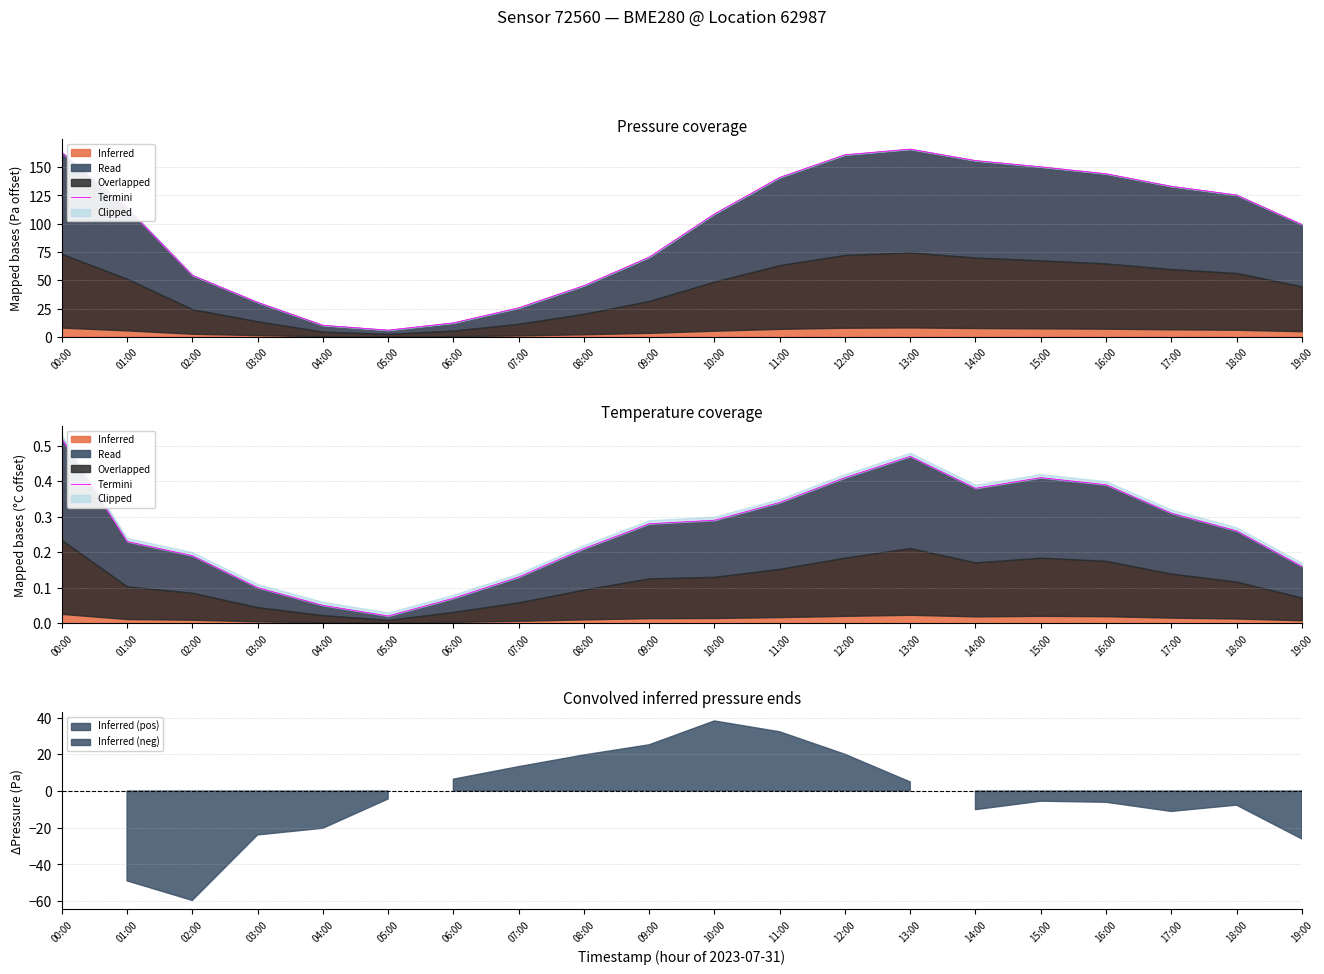

Which label corresponds to the largest value in the chart?

00:00